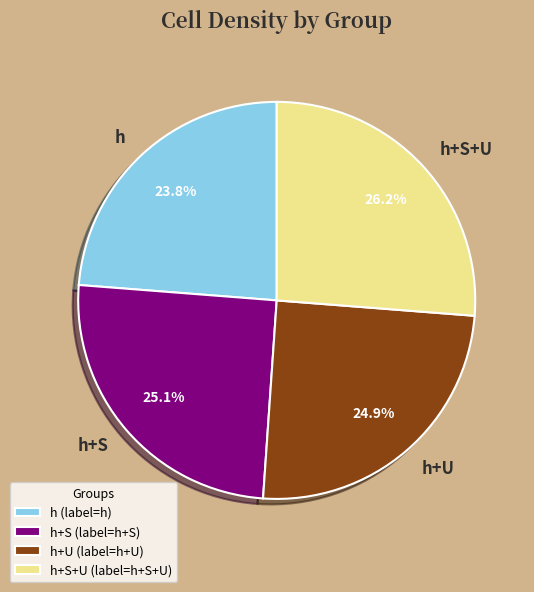

To the nearest percent, what percentage of the pie is h?

24%